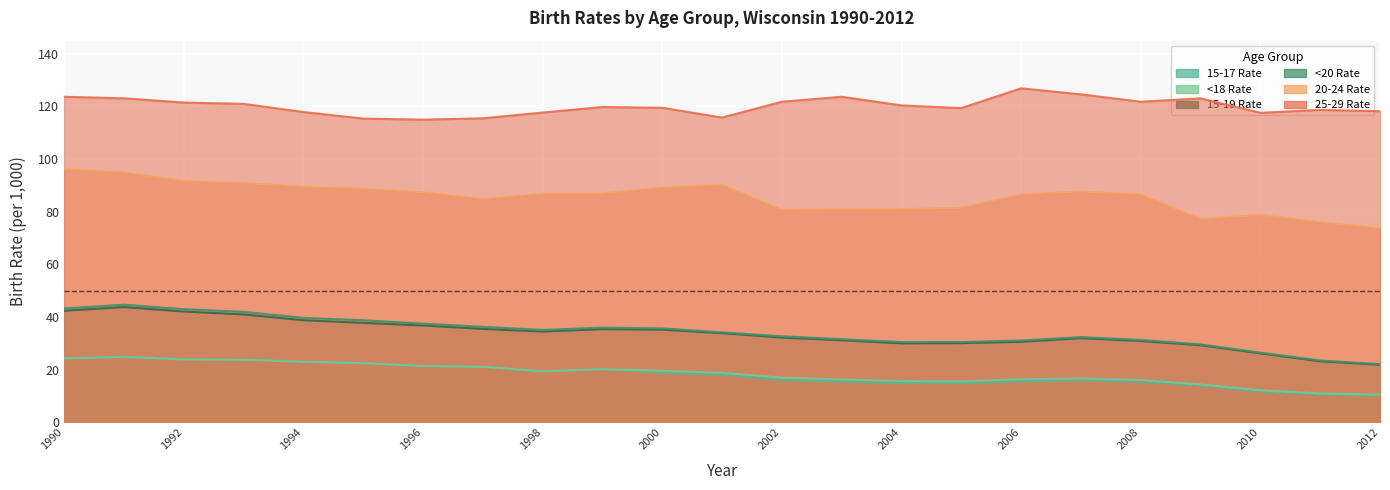

What is the sum of all <20 Rate values?

788.1